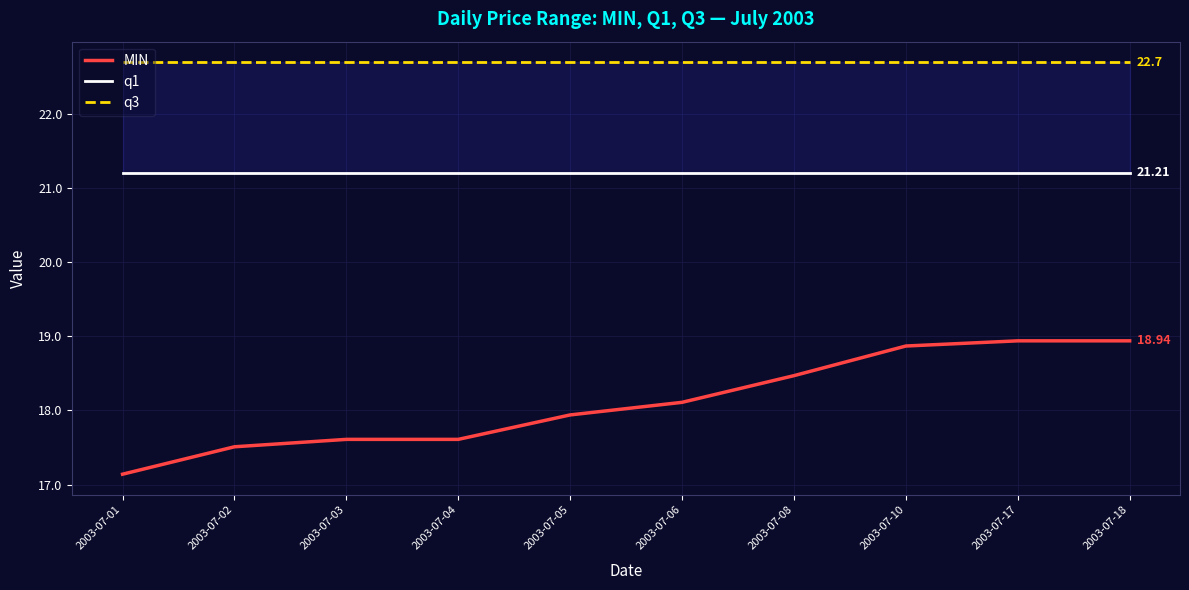

What are all the series names shown in the legend?

MIN, q1, q3